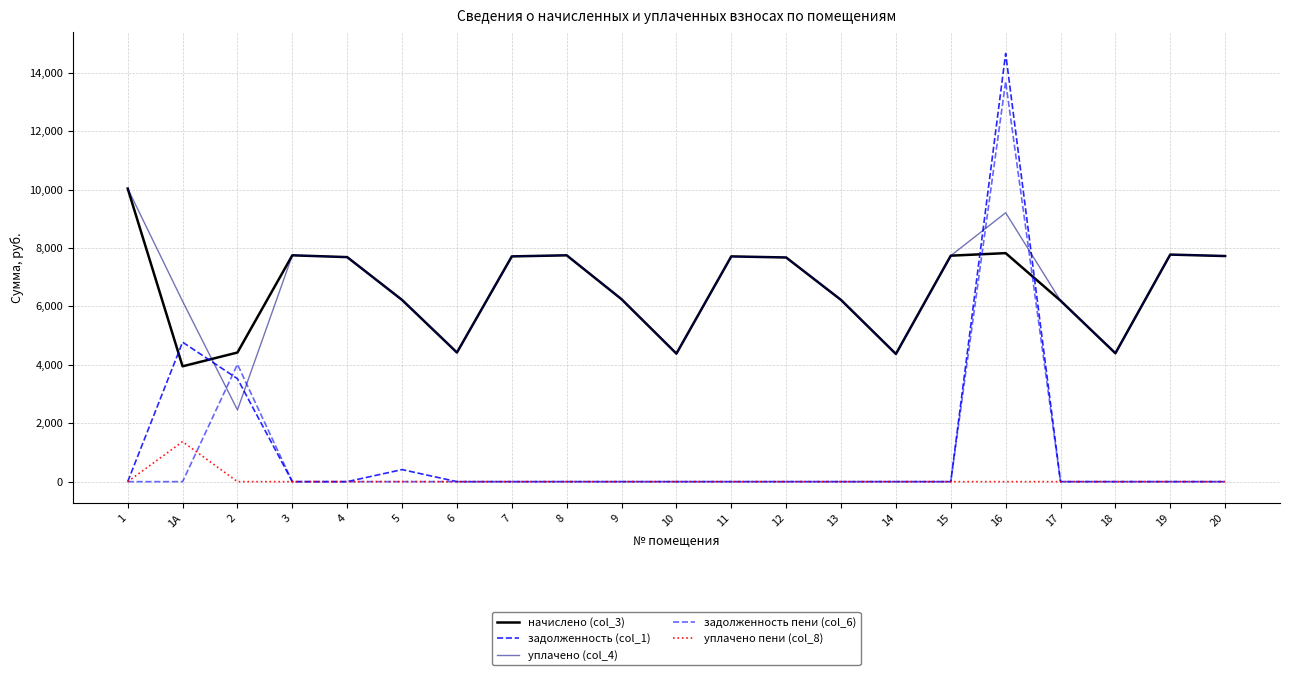

What position from the right is 7?

14